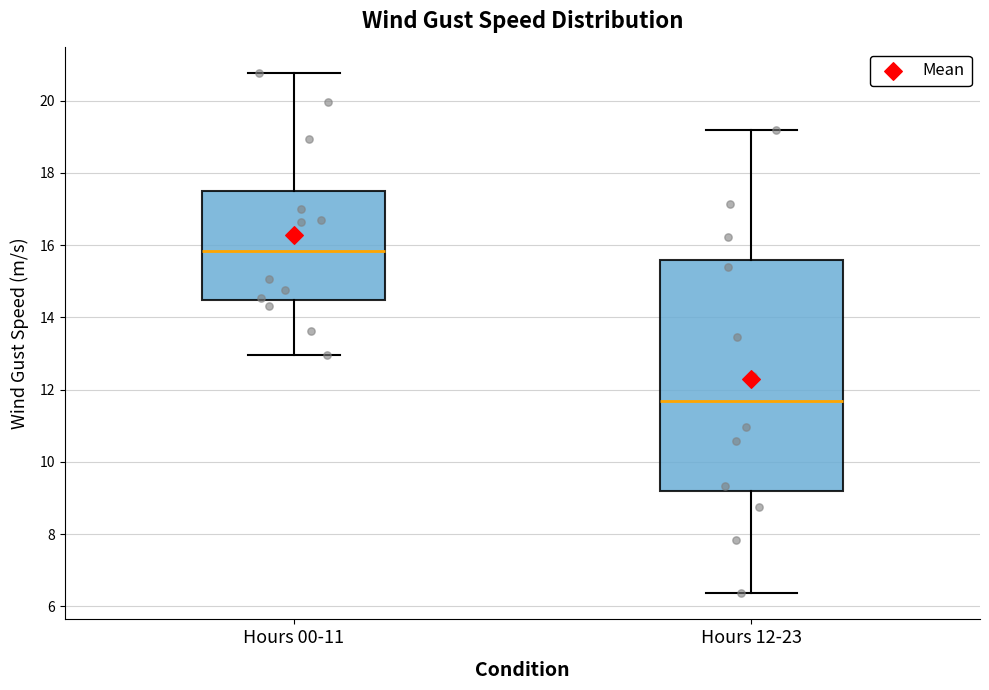

Reading left to right, transcribe this box plot: for each box, give where its median line is, the range the box spans, and where its two whiskers end, as read against the y-axis. The values are not printed on the chart, so give them approximately, as read against the axis.

Hours 00-11: median 15.8, box 14.4 to 17.4, whiskers 13.0 to 20.8
Hours 12-23: median 11.6, box 9.2 to 15.6, whiskers 6.4 to 19.2